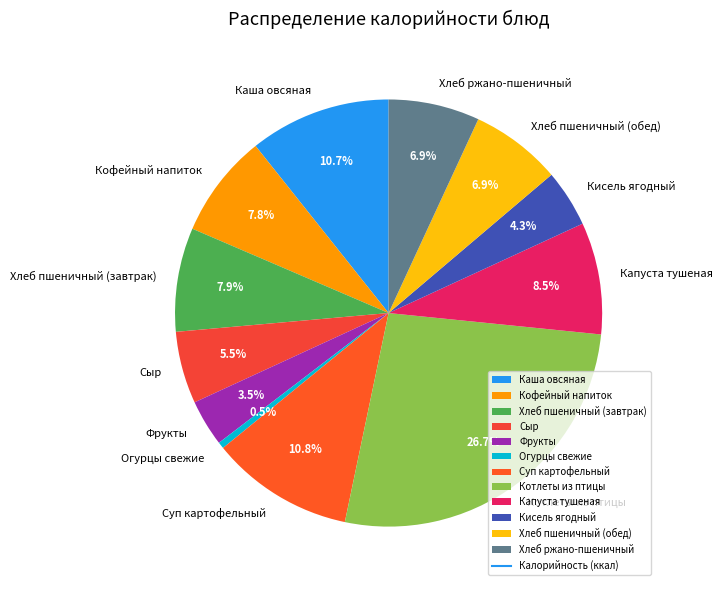

Combined, do Капуста тушеная and Кофейный напиток account for over 50%?

No